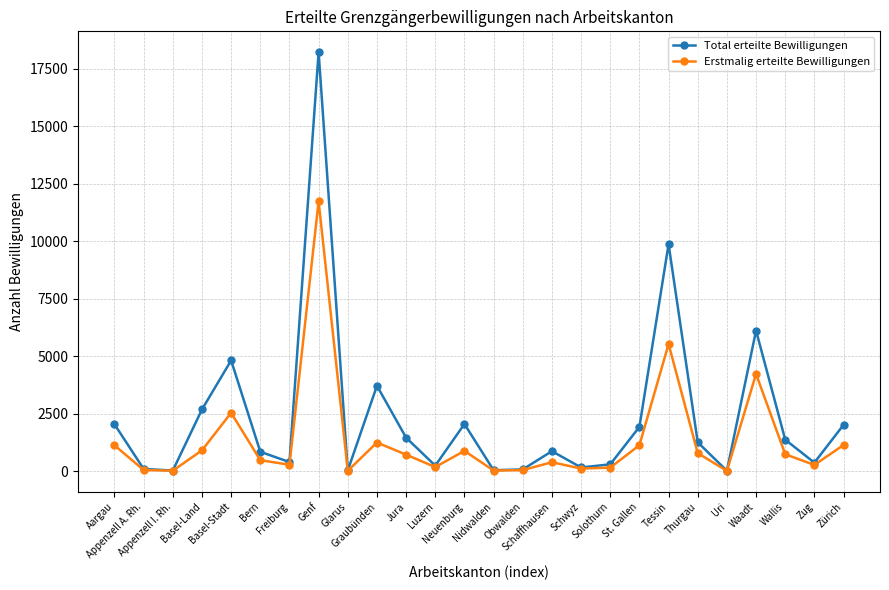

Rank the series by their maximum value, from lowest to highest.

Erstmalig erteilte Bewilligungen, Total erteilte Bewilligungen